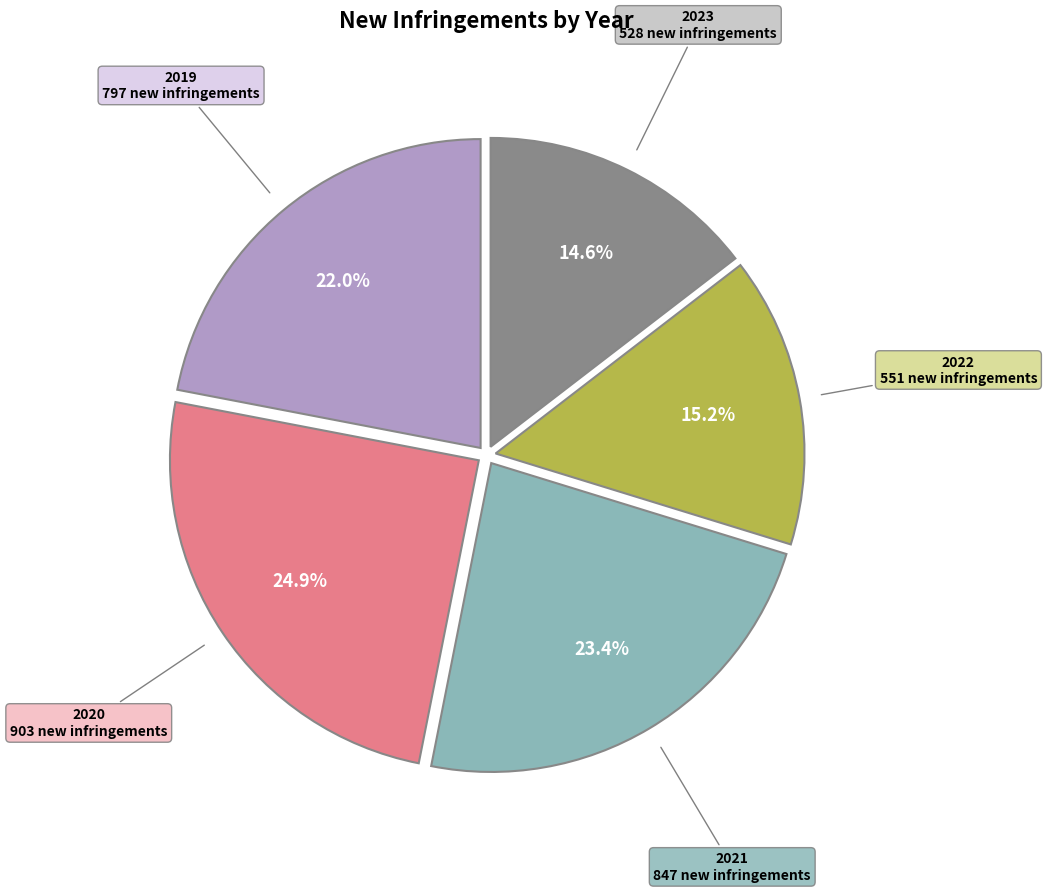

To the nearest percent, what is the difference between the largest and smallest slice percentages?

10%